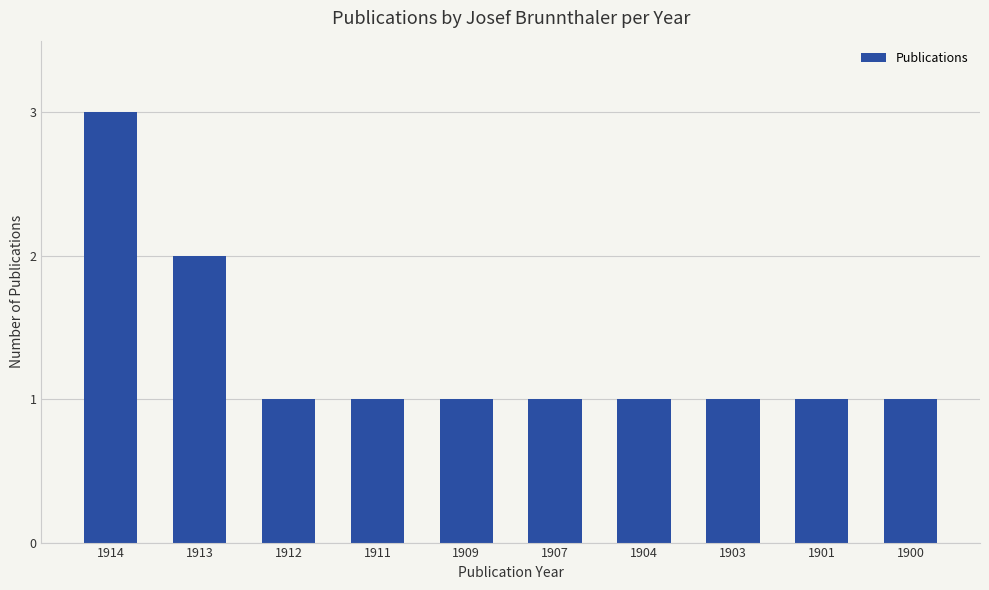

The chart shows a value of 1 at 1900. True or false?

True